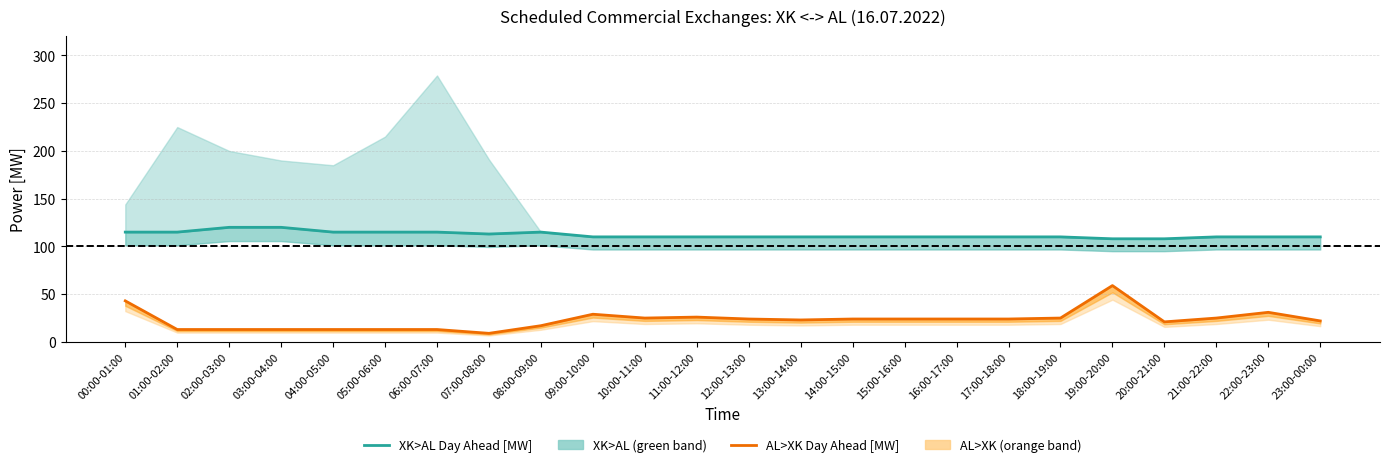

Reading left to right, what are all the values shown in this chart?

XK>AL Day Ahead [MW]: 115	115	120	120	115	115	115	113	115	110	110	110	110	110	110	110	110	110	110	108	108	110	110	110
AL>XK Day Ahead [MW]: 43	13	13	13	13	13	13	9	17	29	25	26	24	23	24	24	24	24	25	59	21	25	31	22